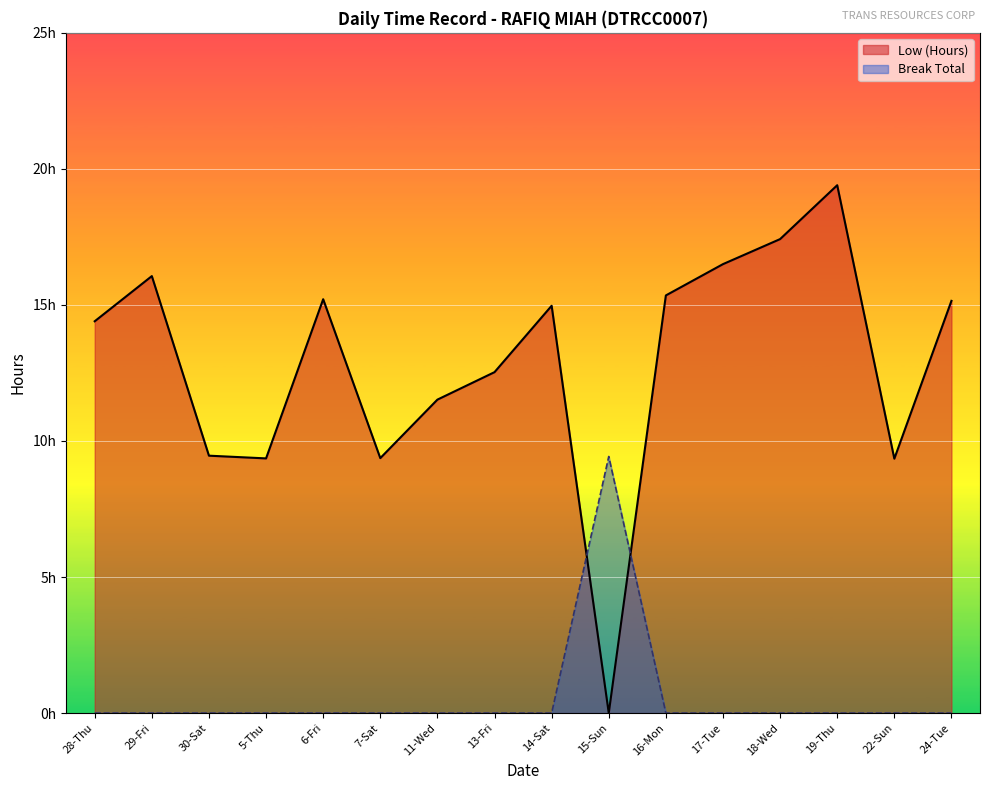

What is the total value across all series at 22-Sun?

9.3